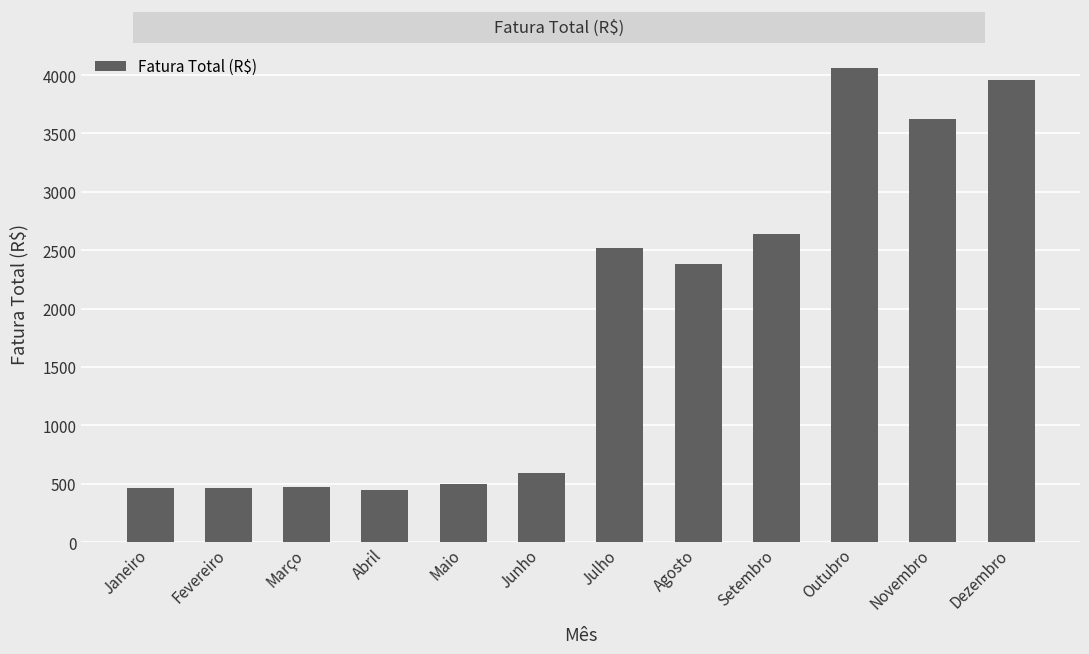

What is the ratio of the value at Junho to the value at Agosto?

0.2